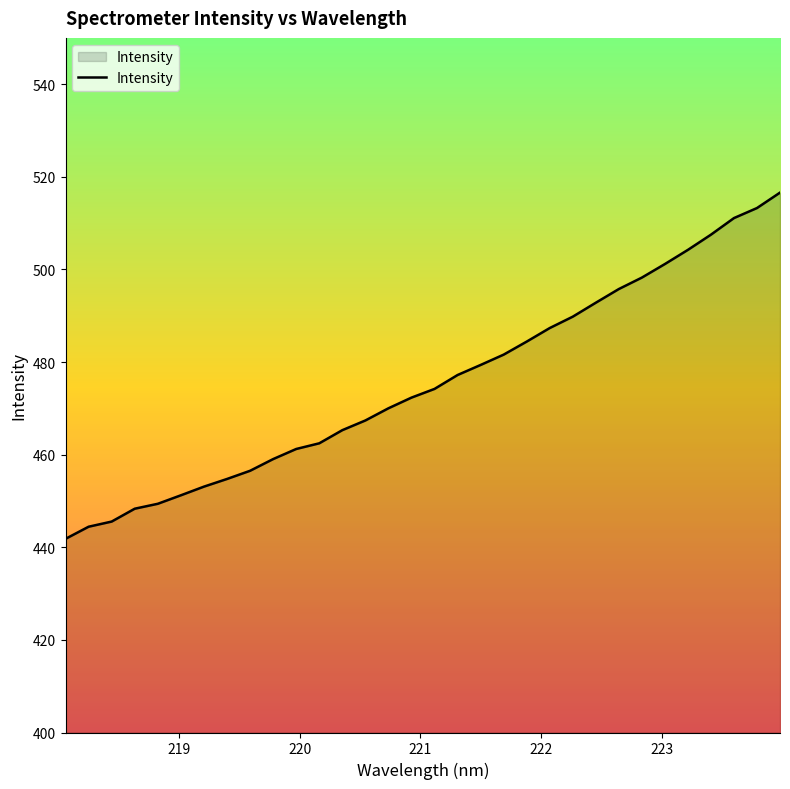

What is the greatest value displayed?

516.6